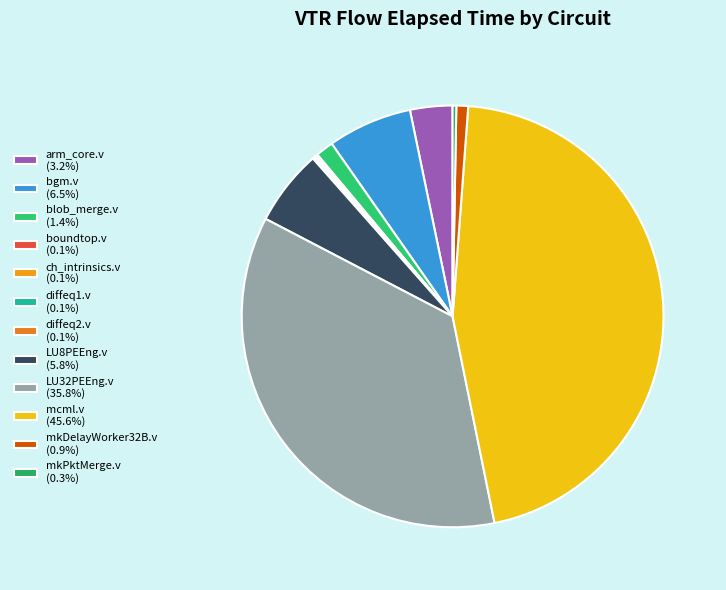

Is there a majority slice in this chart?

No